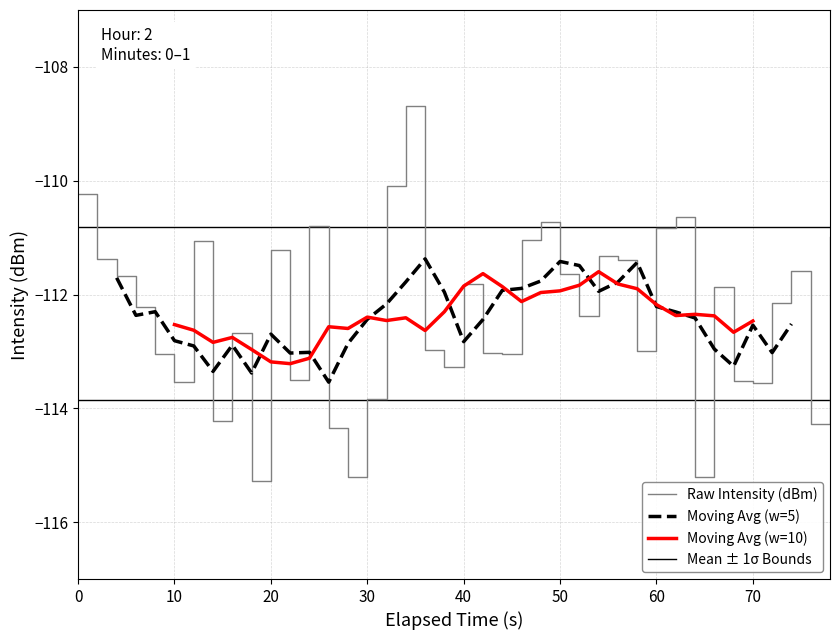

The Raw Intensity (dBm) series shows -111.6 at 50. True or false?

True